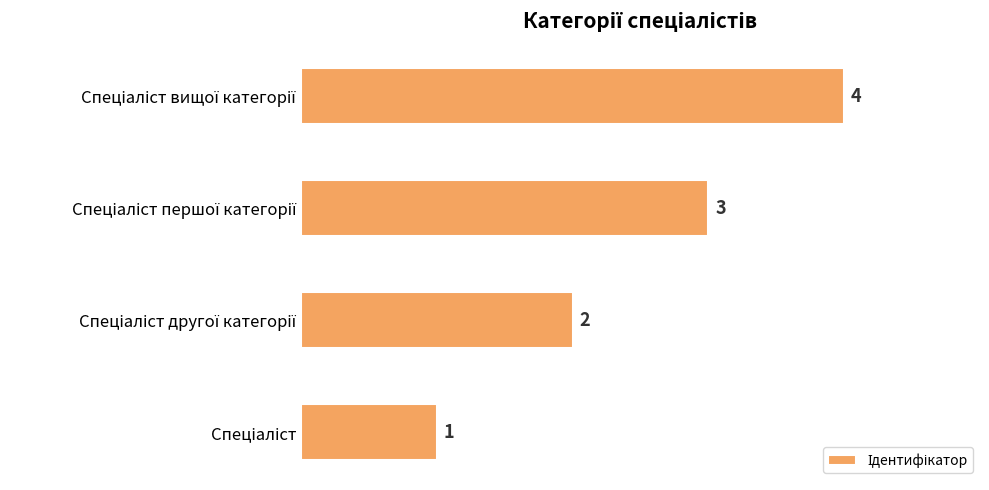

Are the bars horizontal?

Yes